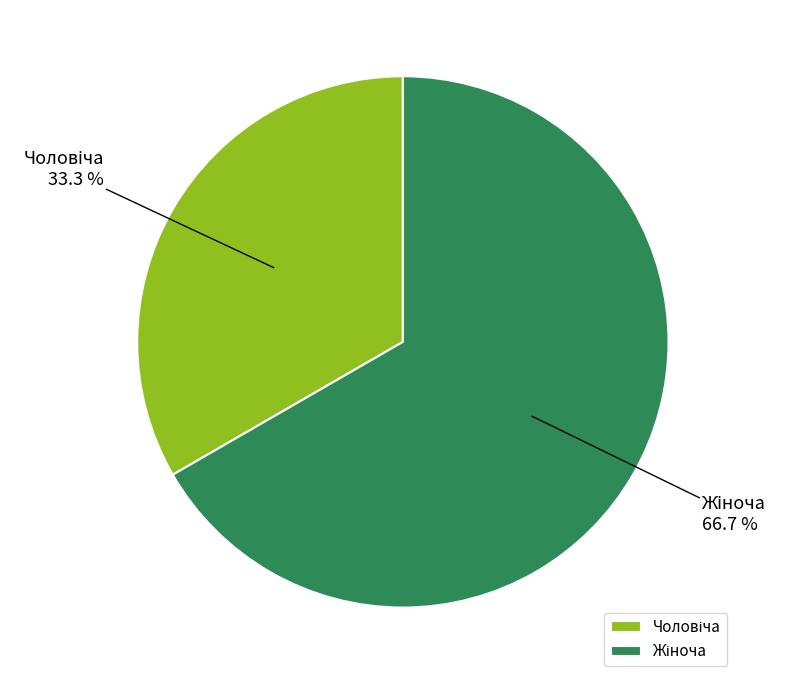

Is there any slice that represents more than half of the pie?

Yes